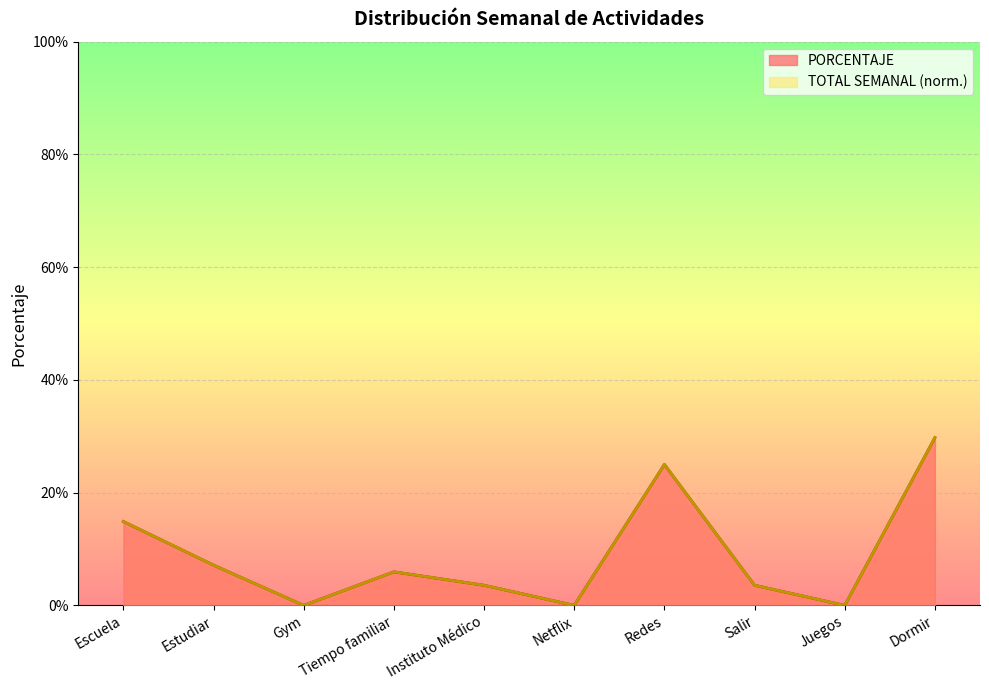

True or false: TOTAL SEMANAL and PORCENTAJE cross at least once.

False